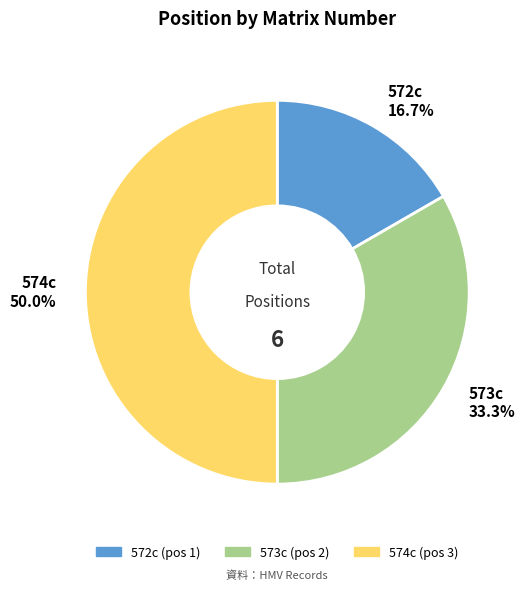

Does 573c 33.3% represent more than half of the total?

No